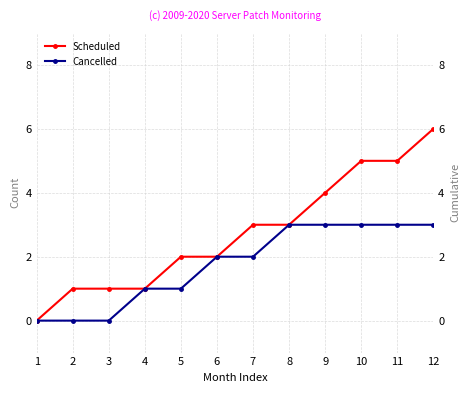

What is the difference between the second highest and minimum values in the Cancelled series?

3